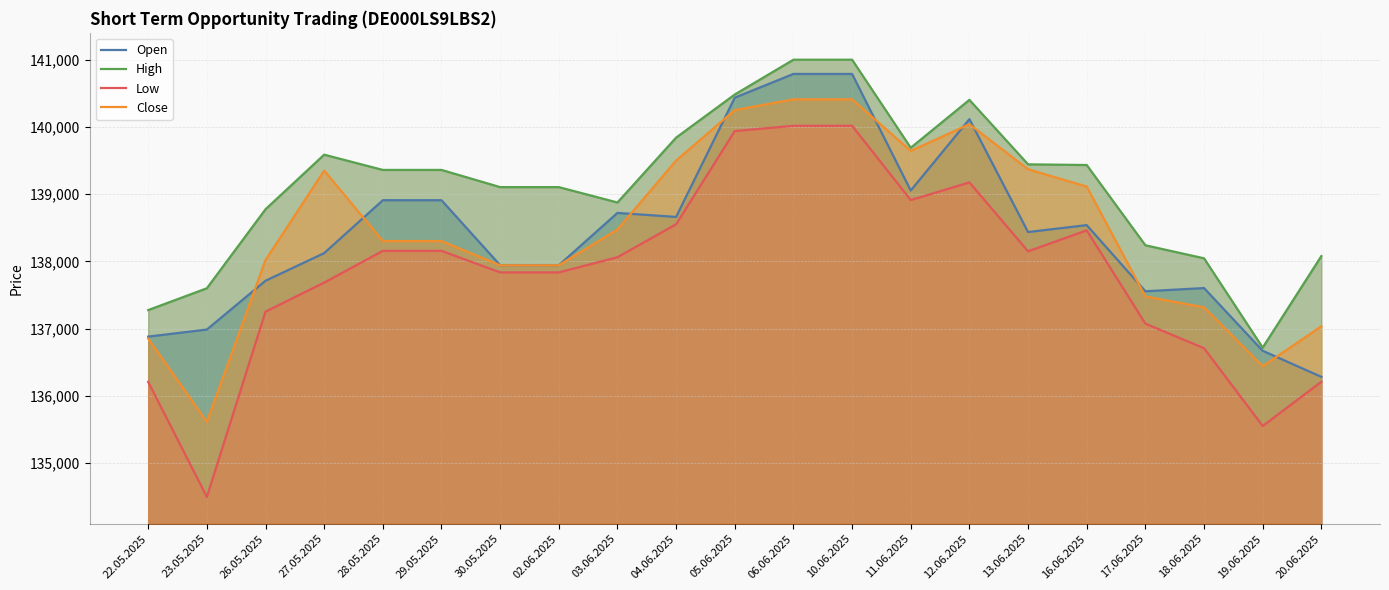

Where is Low nearest to the value 137256?

26.05.2025